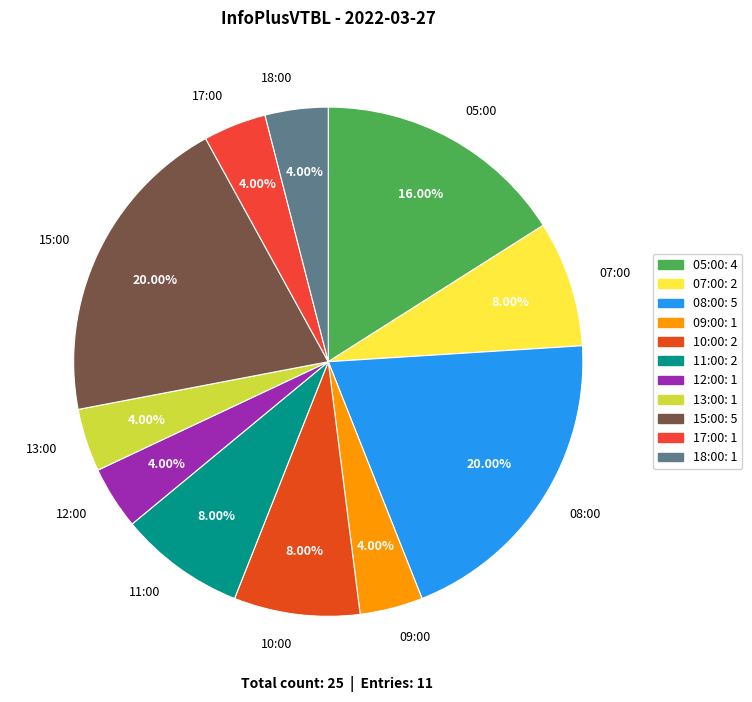

Is 13:00 the majority of the pie?

No